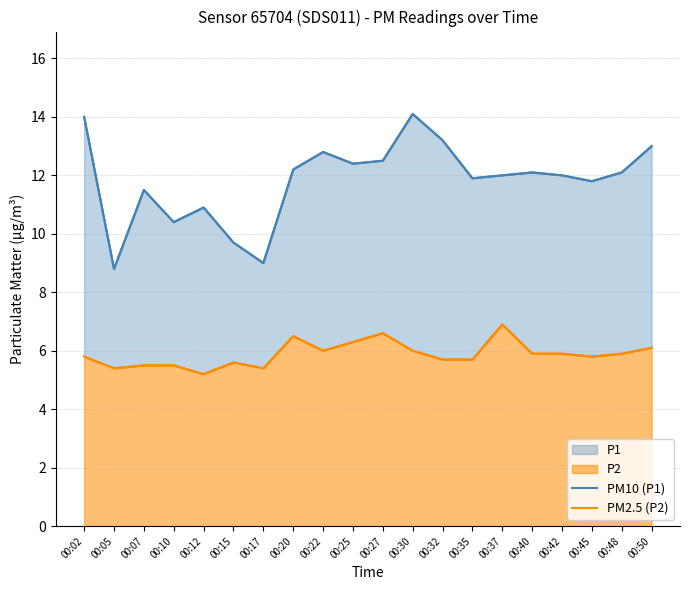

The value of PM2.5 (P2) at 00:15 is 5.6. True or false?

True